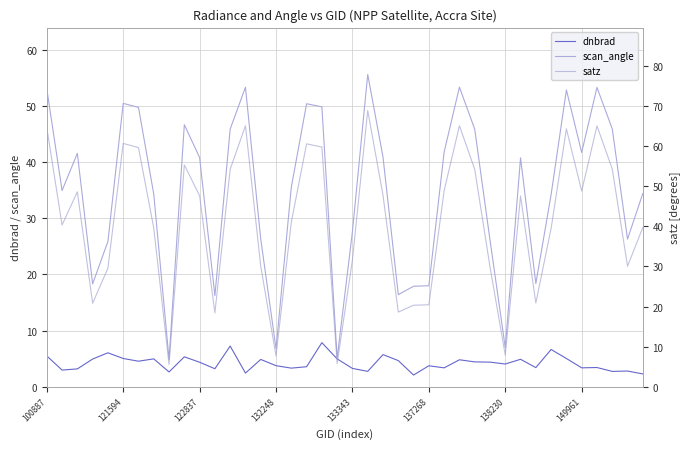

True or false: satz and scan_angle intersect in this chart.

False